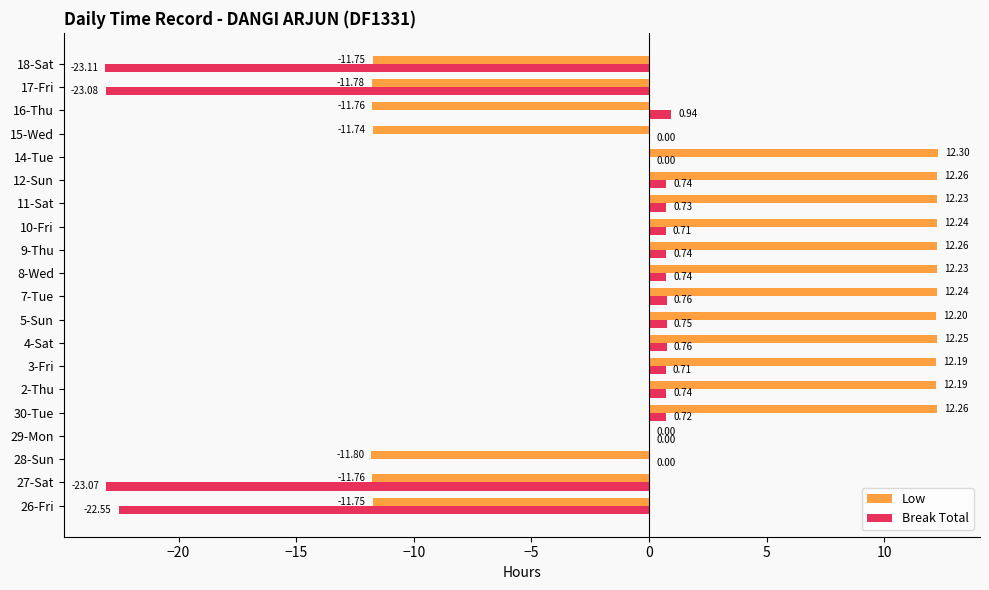

At which category is the sum across all series the highest?

4-Sat